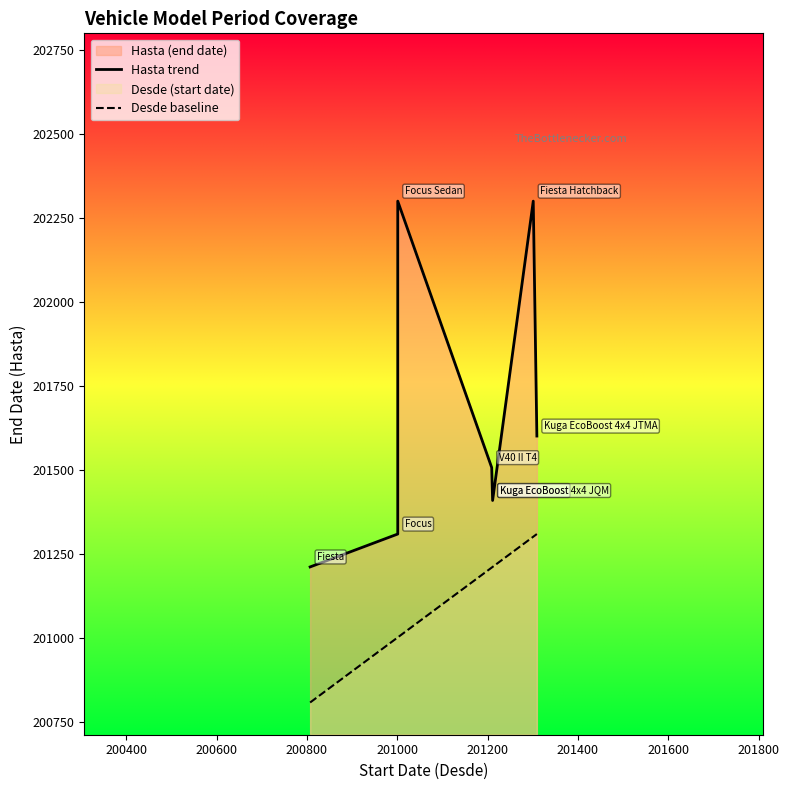

At 200600, list the series in order from smallest to largest.

Desde baseline, Hasta trend